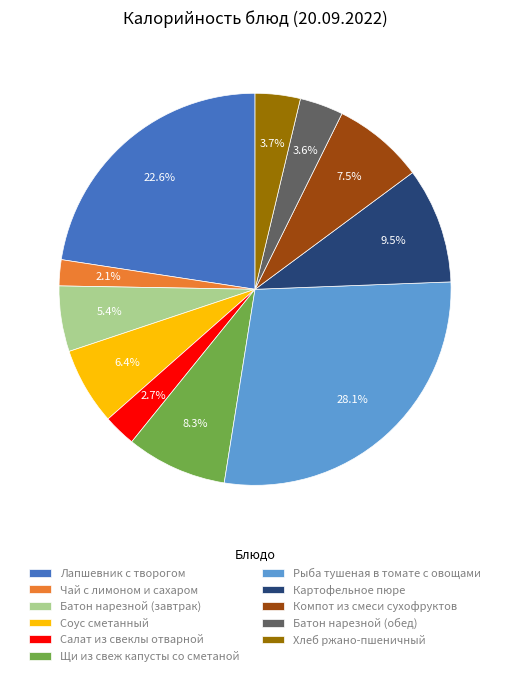

What is the smallest slice in the pie chart?

Чай с лимоном и сахаром